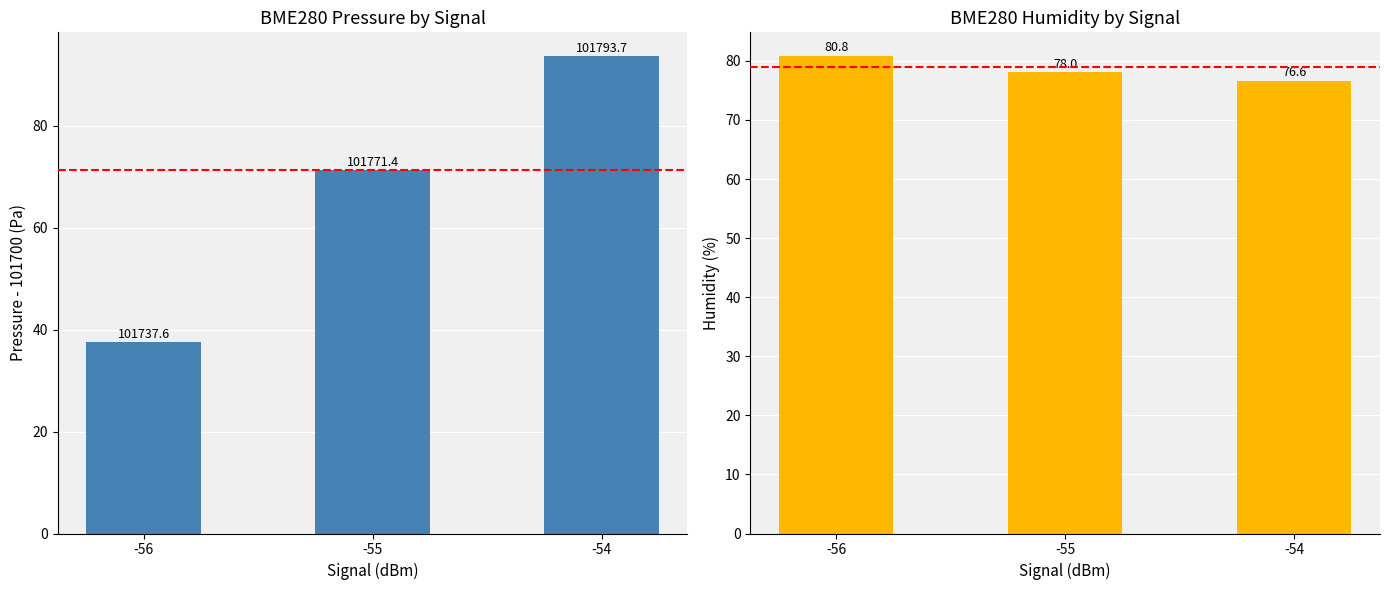

How many data points in BME280_humidity are less than 78?

1